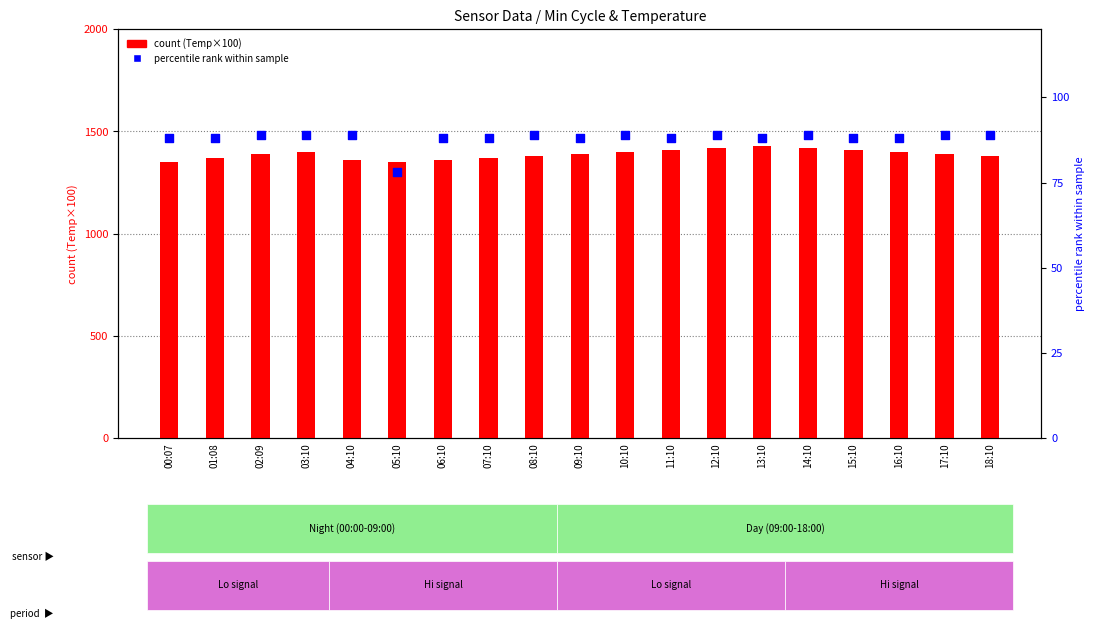

What is the total value across all series at 17:10?

1479